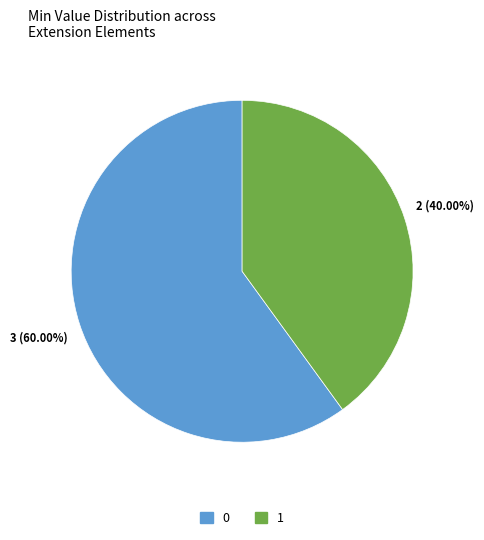

Is there any slice that represents more than half of the pie?

Yes